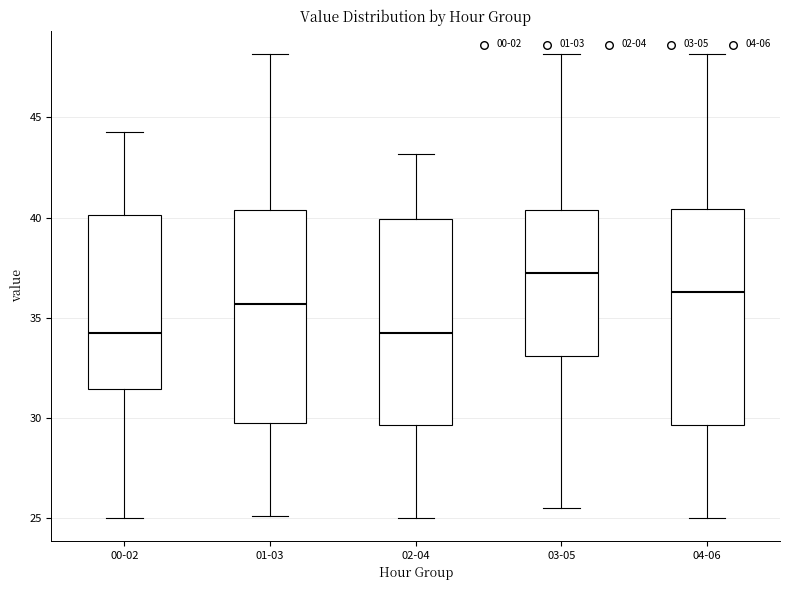

Reading left to right, read every box against the y-axis: the position of its median line, the range the box covers, and the ends of its whiskers. The values are not printed on the chart, so give them approximately, as read against the axis.

00-02: median 34.0, box 31.5 to 40.0, whiskers 25.0 to 44.5
01-03: median 35.5, box 29.5 to 40.5, whiskers 25.0 to 48.0
02-04: median 34.0, box 29.5 to 40.0, whiskers 25.0 to 43.0
03-05: median 37.0, box 33.0 to 40.5, whiskers 25.5 to 48.0
04-06: median 36.5, box 29.5 to 40.5, whiskers 25.0 to 48.0